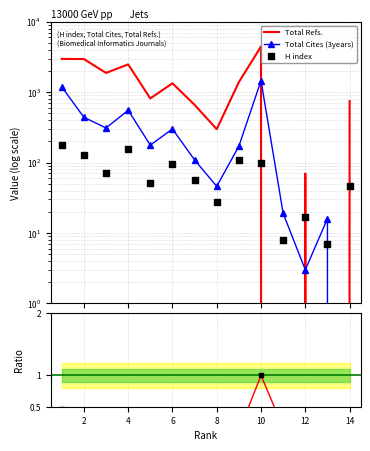

Is the value of Total Refs. at 16 greater than the value of H index at 0?

Yes